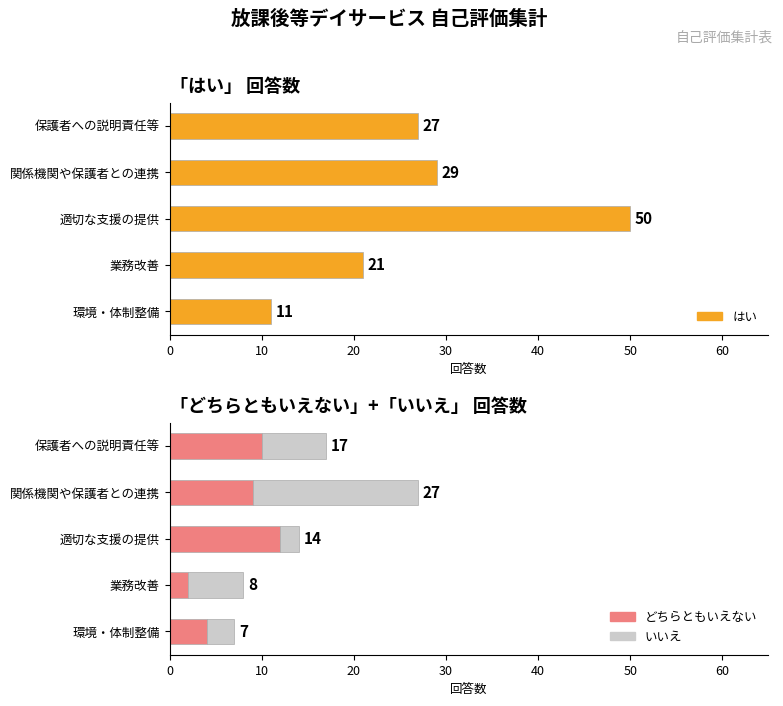

What is the difference between the maximum and minimum values in the いいえ series?

16